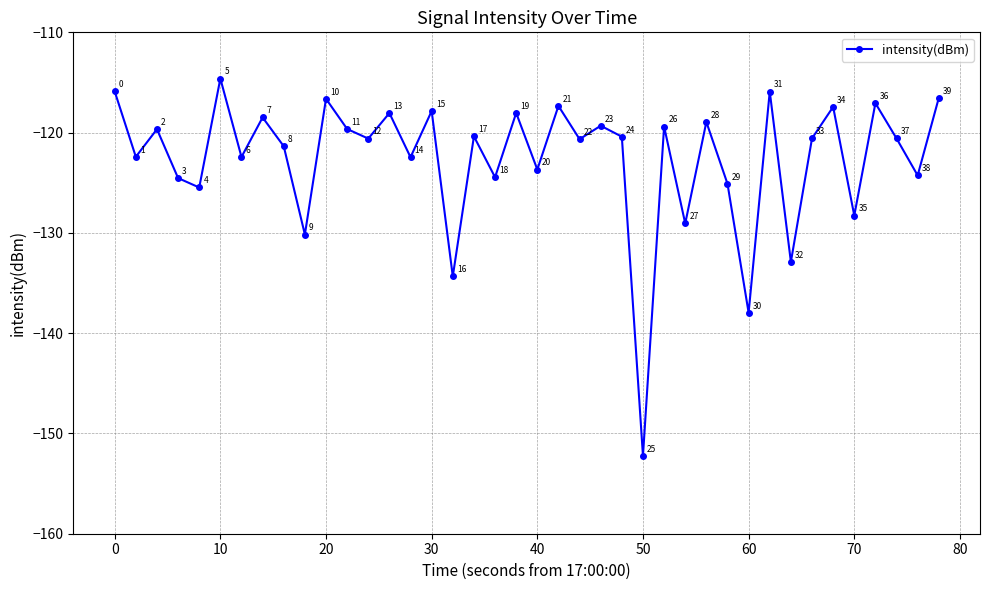

What is the sum of all values?

-4905.1